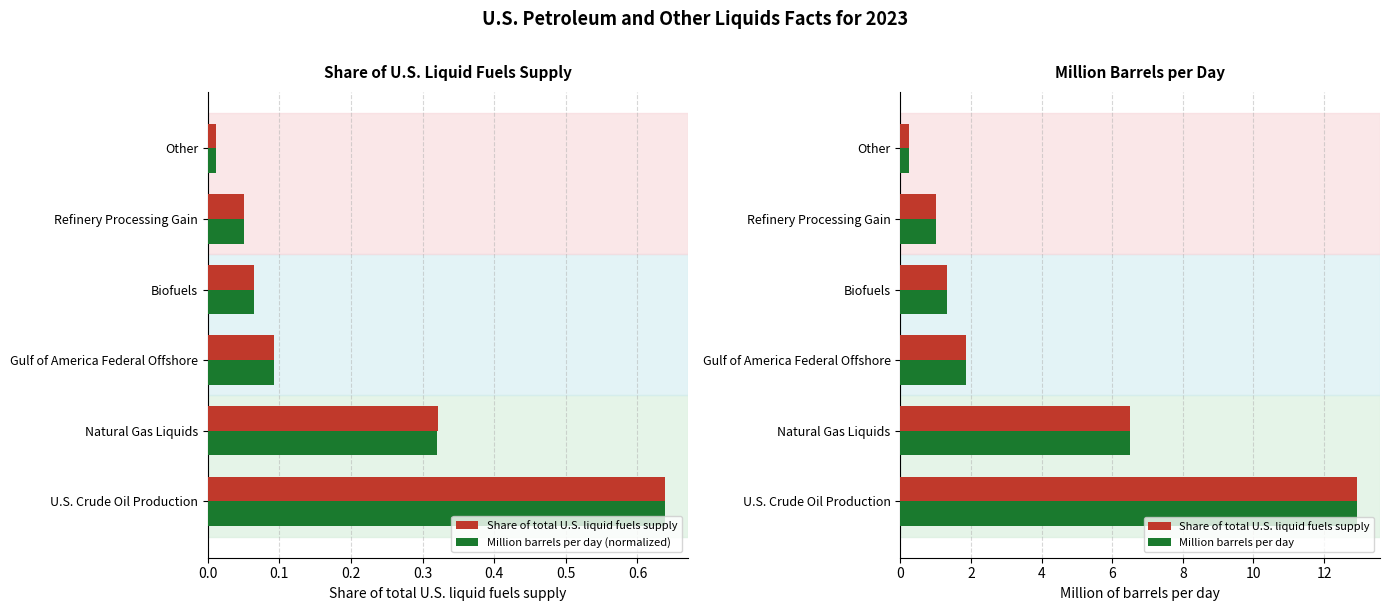

The Million barrels per day (normalized) series shows 0.6 at 0.0. True or false?

True